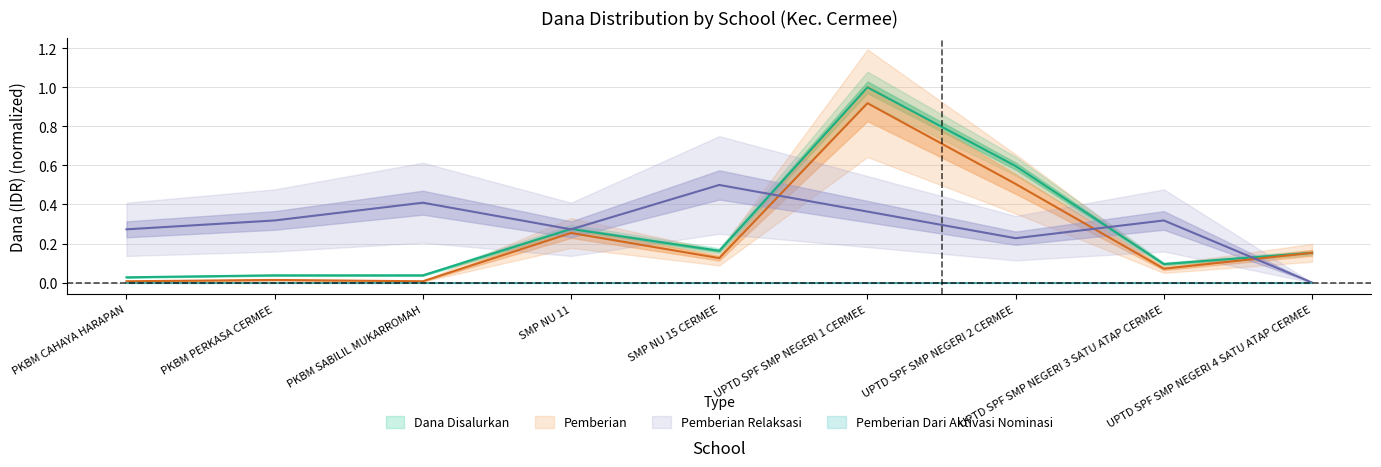

At which label is Pemberian Dari Aktivasi Nominasi closest to 0?

PKBM CAHAYA HARAPAN